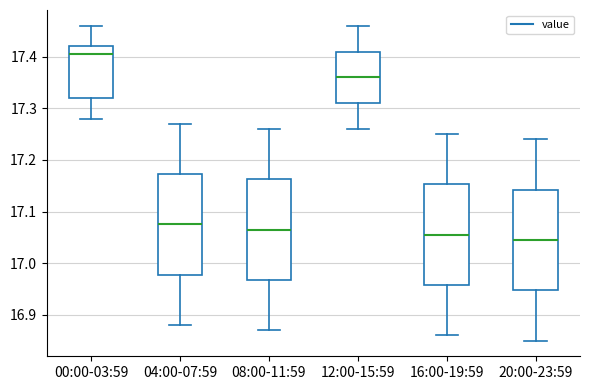

Reading left to right, transcribe this box plot: for each box, give where its median line is, the range the box spans, and where its two whiskers end, as read against the y-axis. The values are not printed on the chart, so give them approximately, as read against the axis.

00:00-03:59: median 17.41, box 17.32 to 17.42, whiskers 17.28 to 17.46
04:00-07:59: median 17.08, box 16.98 to 17.17, whiskers 16.88 to 17.27
08:00-11:59: median 17.07, box 16.97 to 17.16, whiskers 16.87 to 17.26
12:00-15:59: median 17.36, box 17.31 to 17.41, whiskers 17.26 to 17.46
16:00-19:59: median 17.06, box 16.96 to 17.15, whiskers 16.86 to 17.25
20:00-23:59: median 17.05, box 16.95 to 17.14, whiskers 16.85 to 17.24